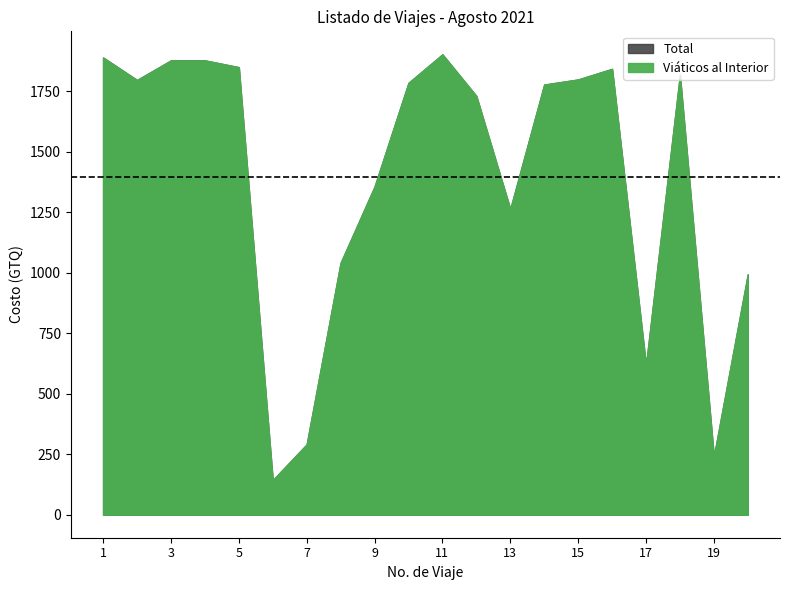

At which category does the chart reach its minimum across all series?

6